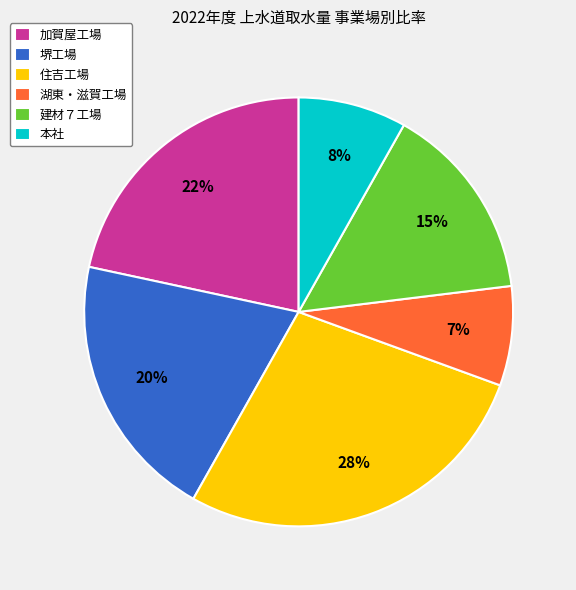

Which category has the biggest portion of the pie?

住吉工場